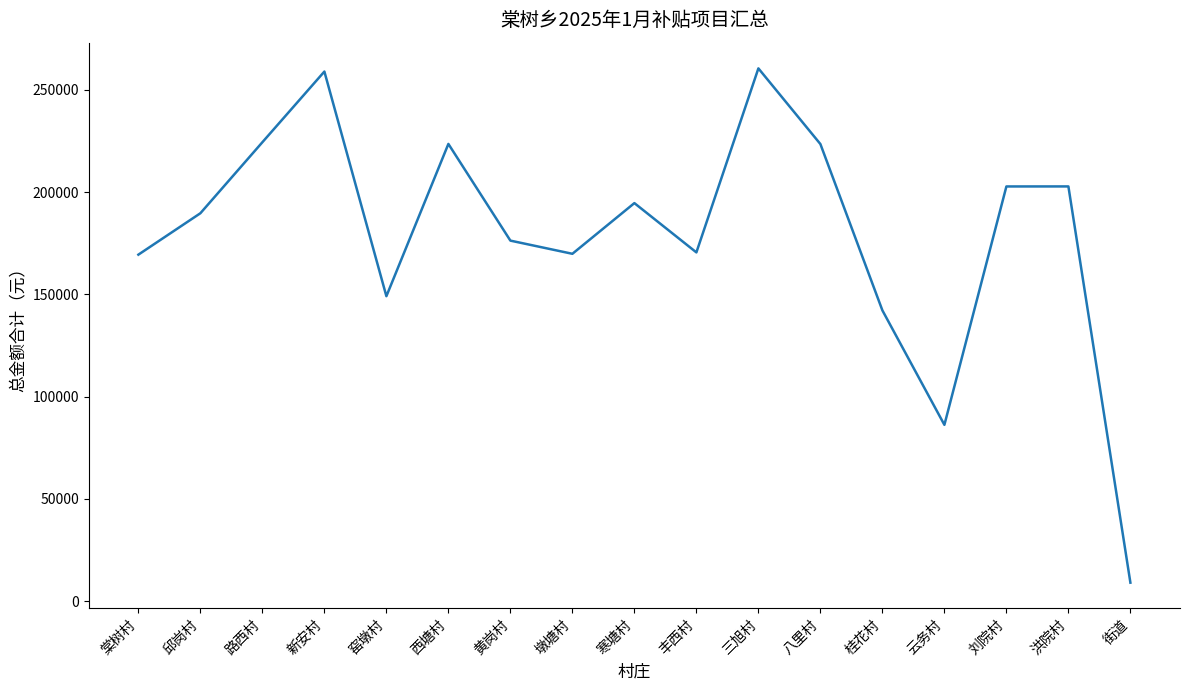

Is it true that the value at 寒塘村 is 194644.9?

True